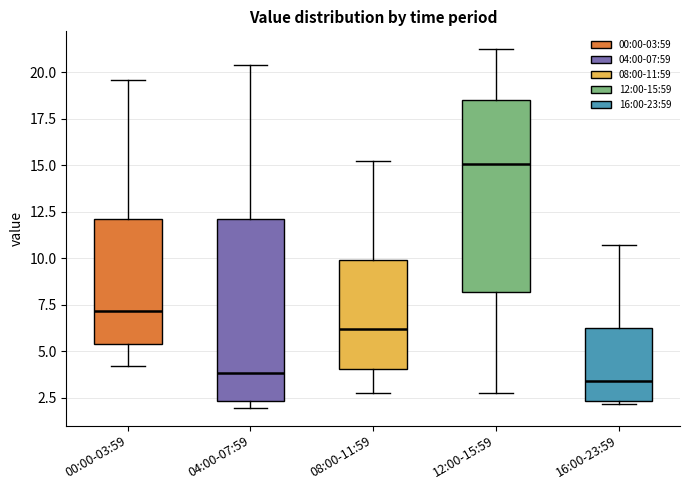

Which box is the tallest, from its lower edge to its upper edge?

12:00-15:59